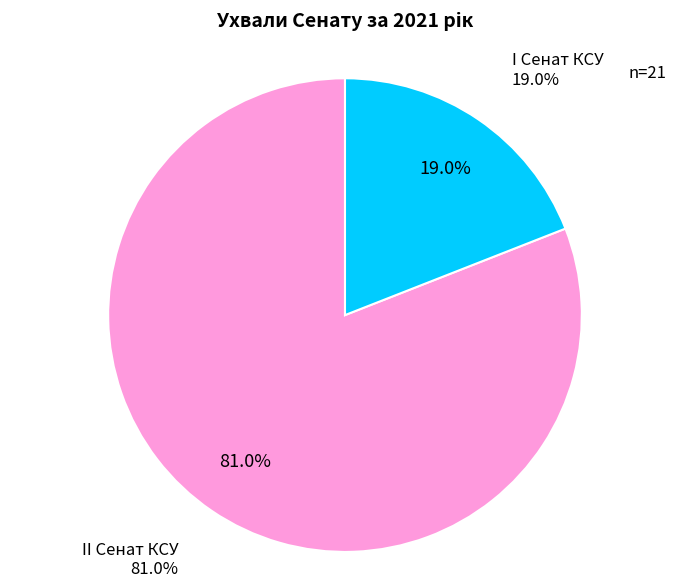

Is it true that I Сенат КСУ is 4% of the pie?

False